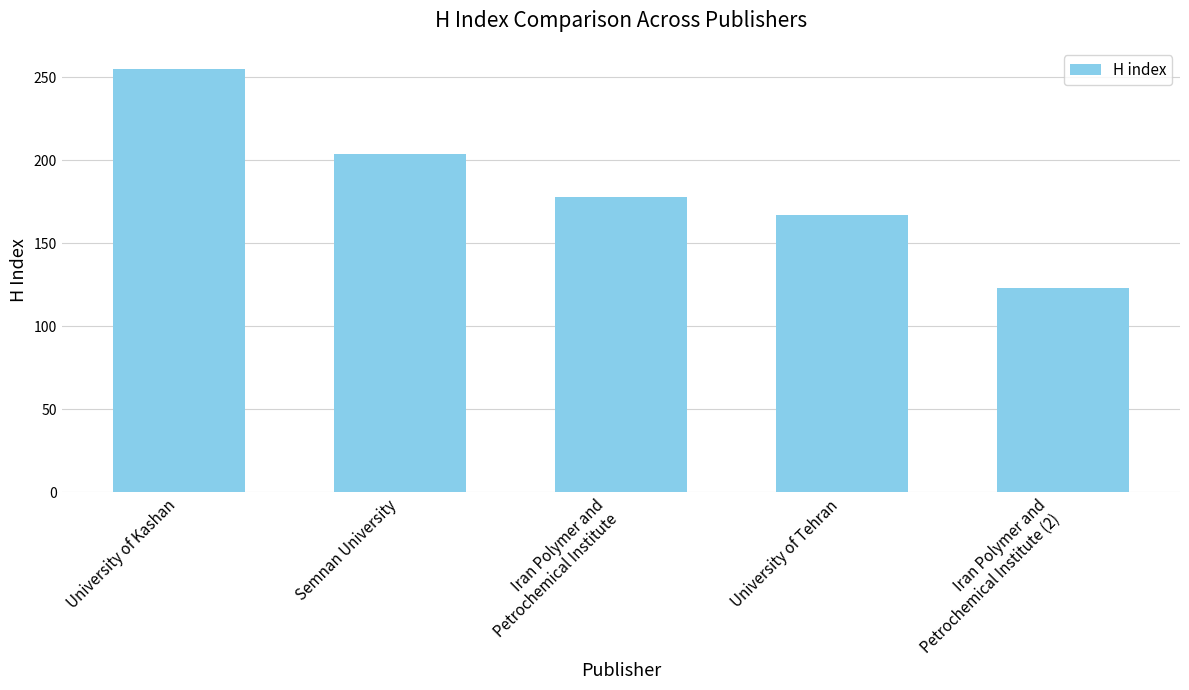

What is the value of the 4th bar from the left?

167